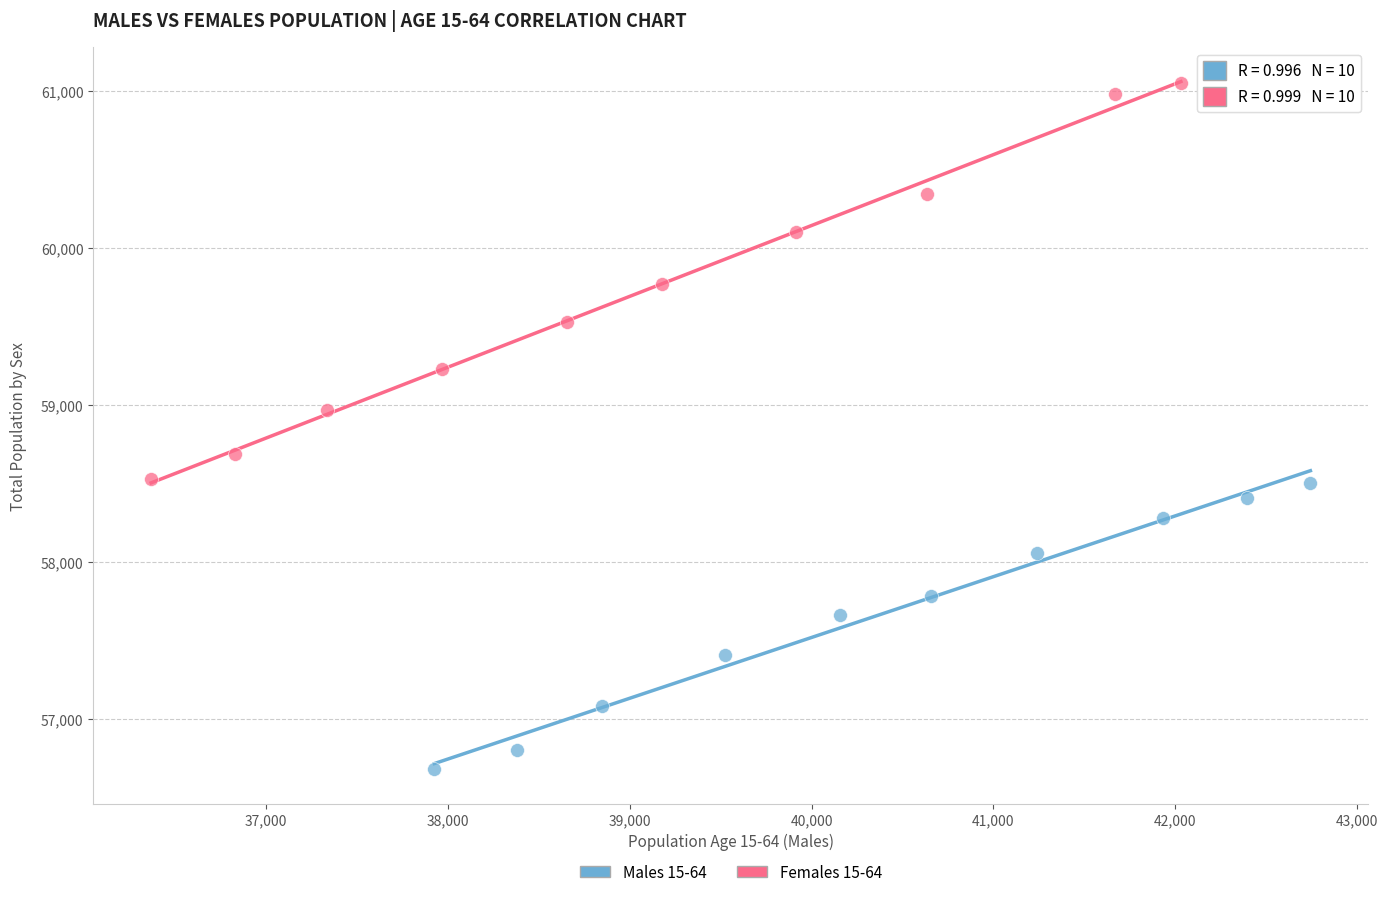

Which series contains the highest Y value?

Females 15-64